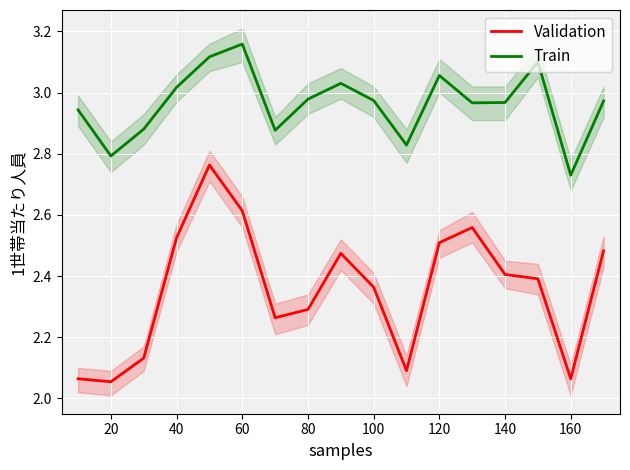

Does the chart display data point markers on the line(s)?

No